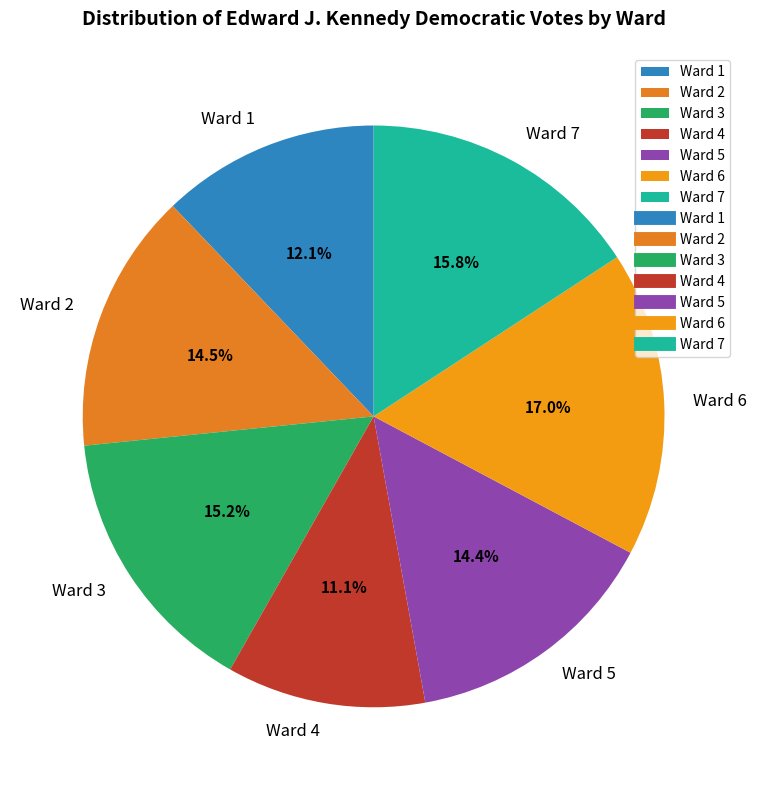

Which has a higher value, Ward 2 or Ward 4?

Ward 2